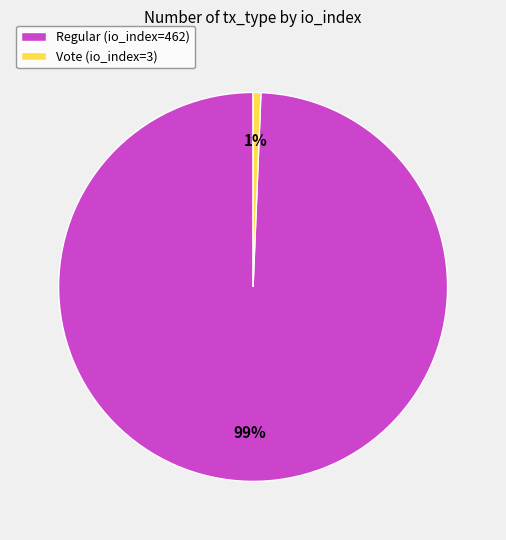

Is it true that Regular (io_index=462) is 89% of the pie?

False